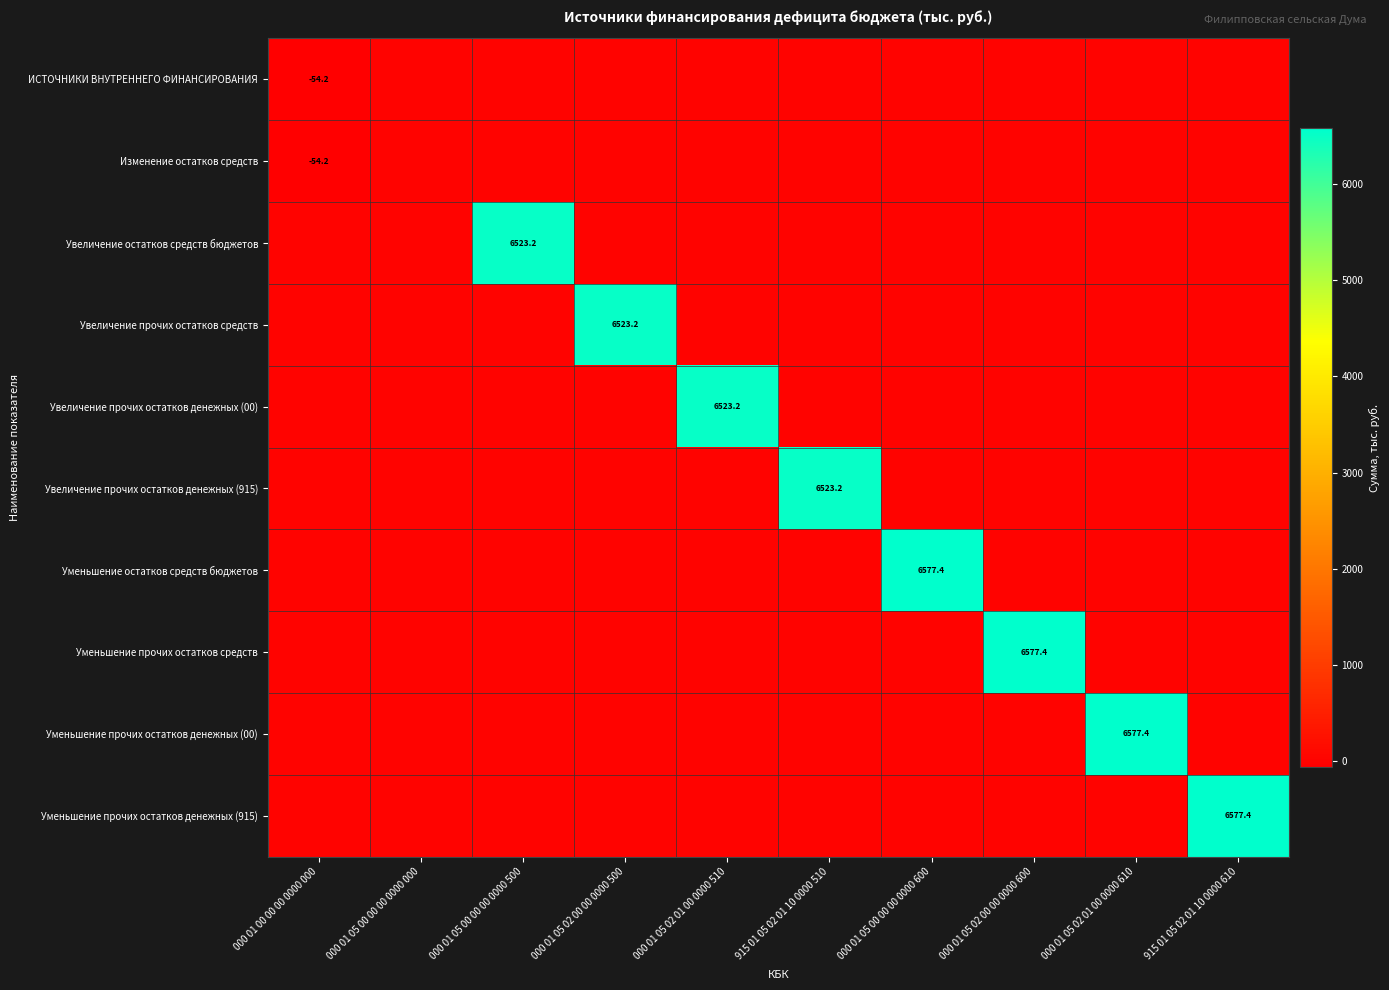

Is it true that Увеличение остатков средств бюджетов equals 6523.2 at 000 01 05 00 00 00 0000 500?

True